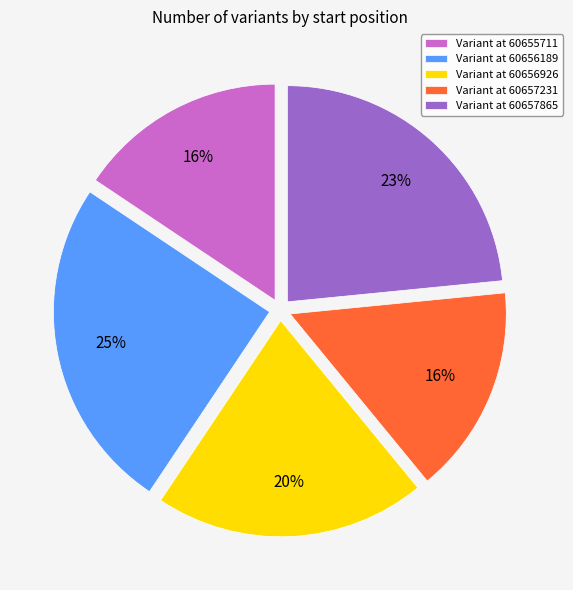

Is there any slice that represents more than half of the pie?

No